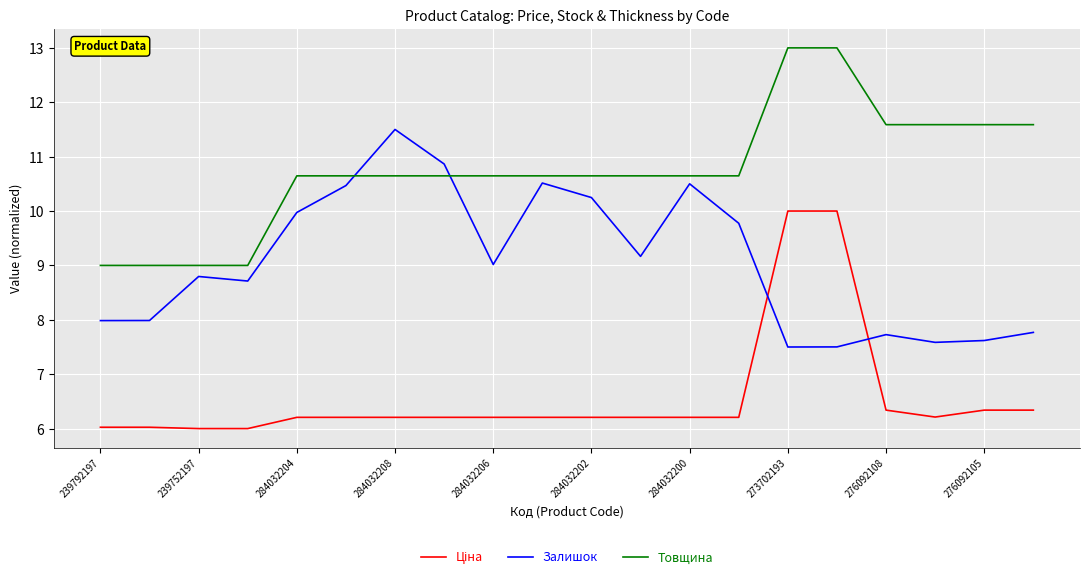

What is the lowest value of the Залишок series?

7.5